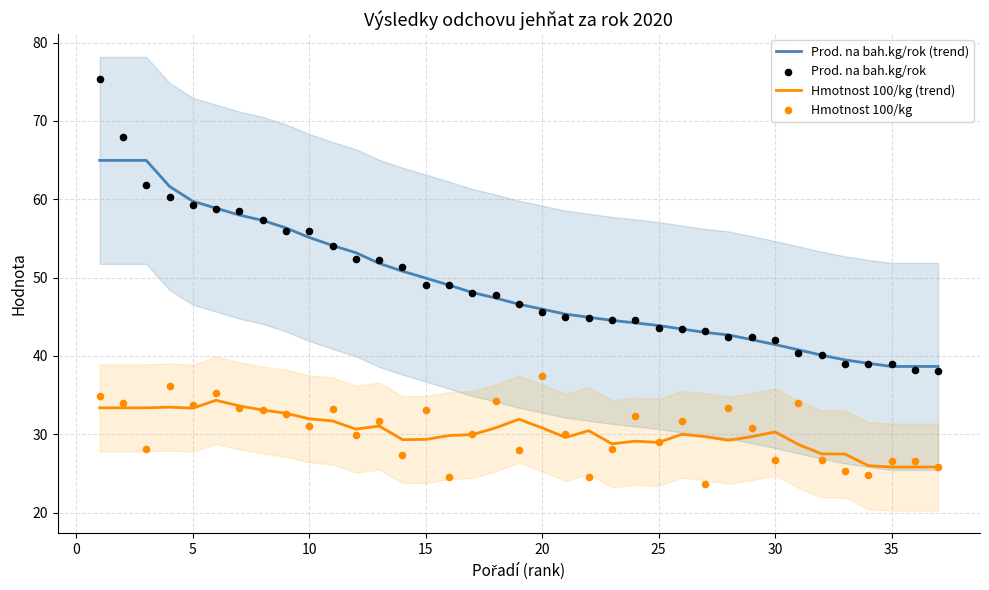

What is the maximum value for Hmotnost 100/kg (trend)?

34.3